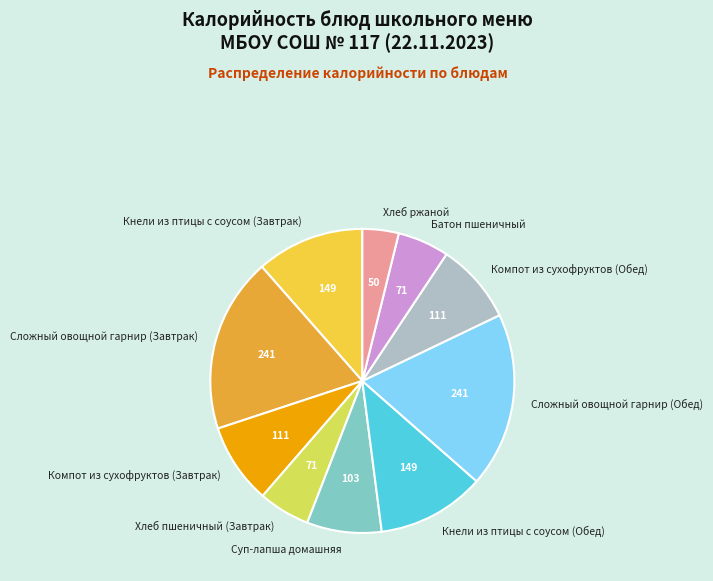

True or false: Батон пшеничный accounts for 1% of the total.

False